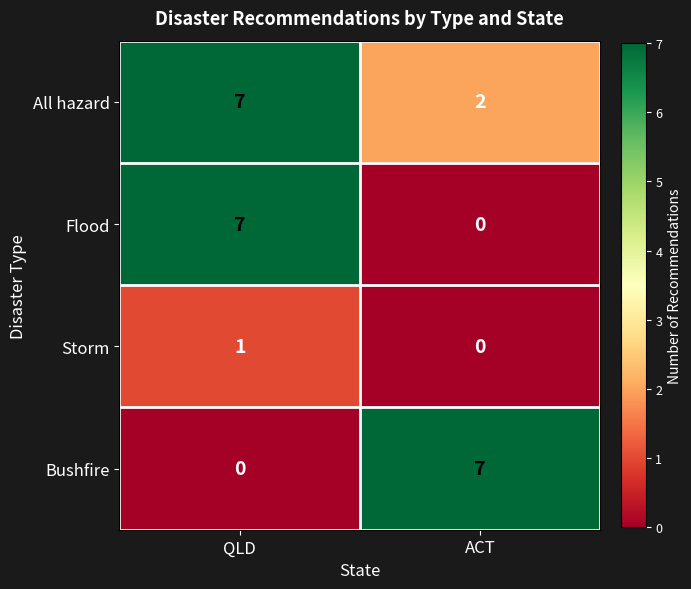

What is the difference between the maximum and minimum values in the Bushfire series?

7